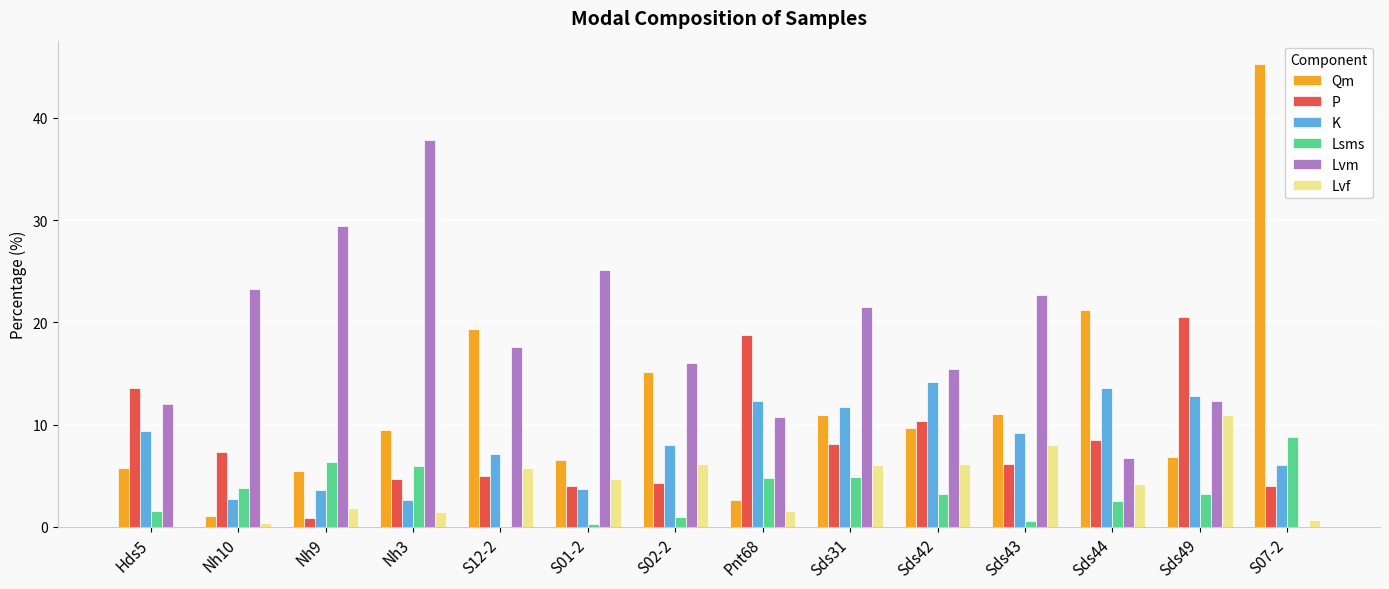

Read the Lvm value at S02-2.

16.1